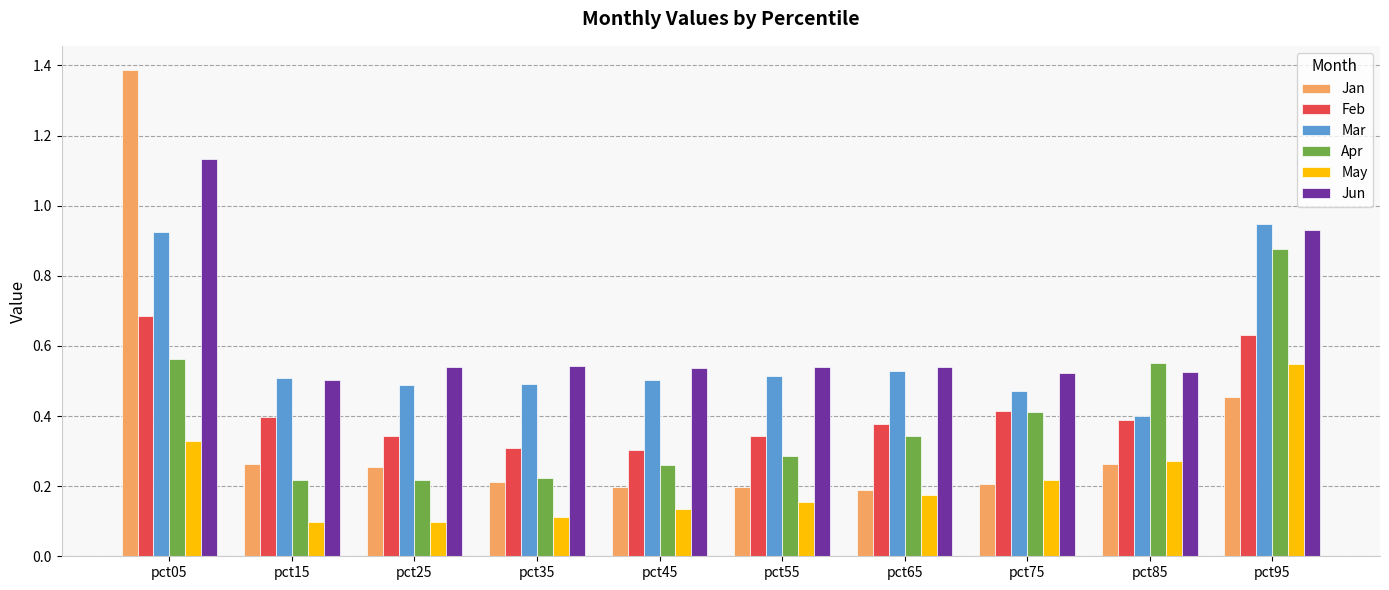

What is the maximum value for Feb?

0.7